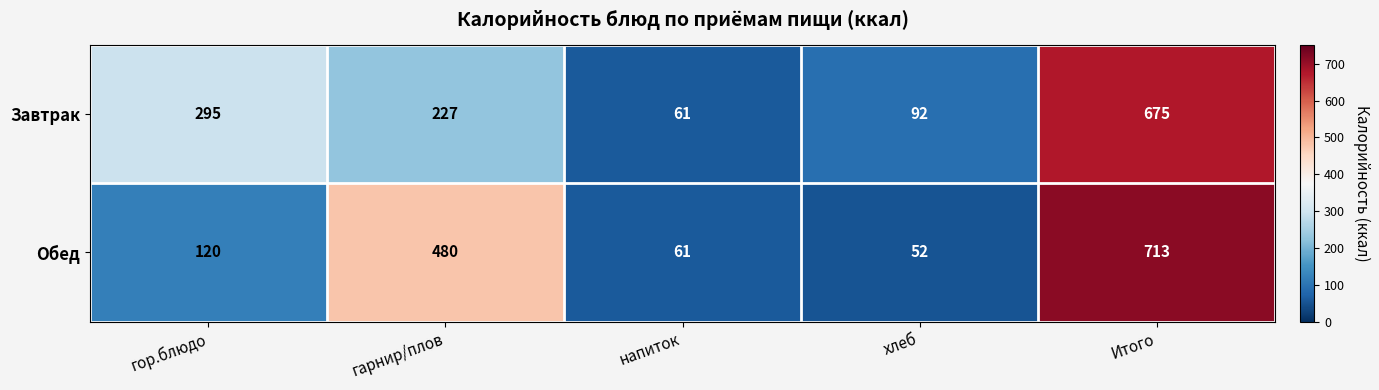

Rank the series by their maximum value, from lowest to highest.

Завтрак, Обед